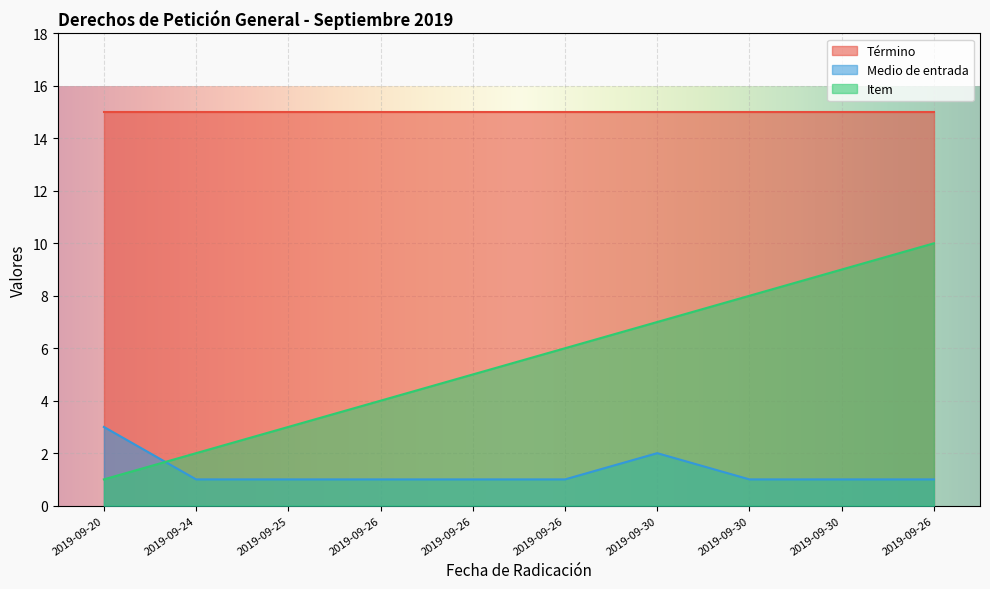

At which category is the sum across all series the highest?

2019-09-26